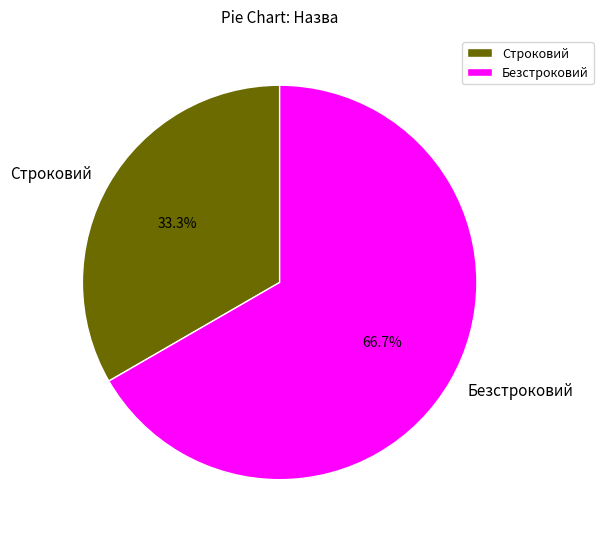

Is there any slice that represents more than half of the pie?

Yes